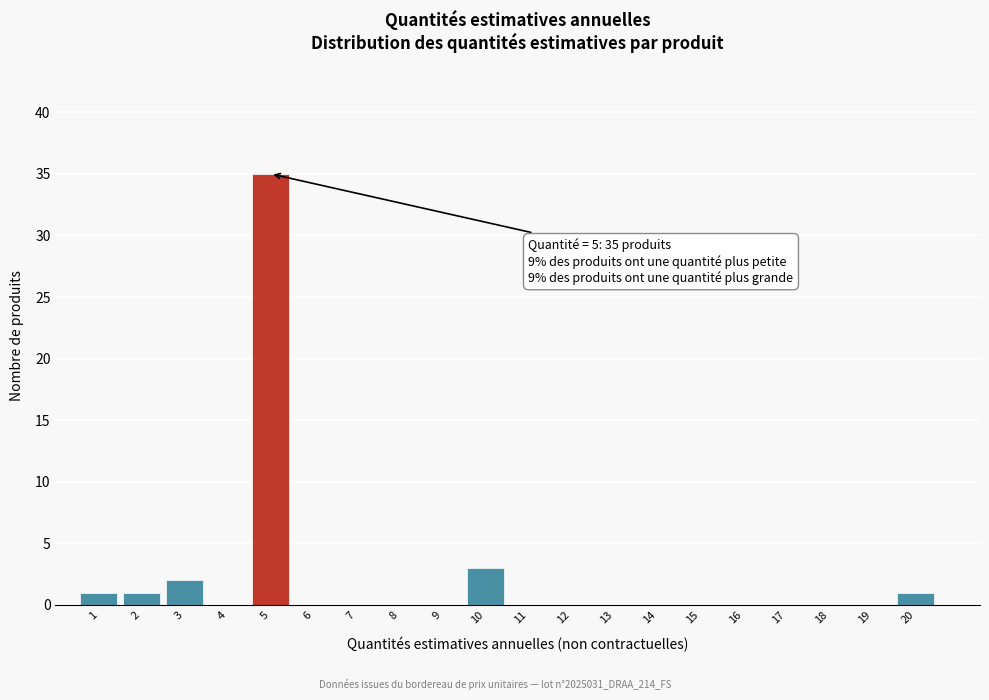

Which range on the x-axis has the tallest bar?

4.5 to 5.5